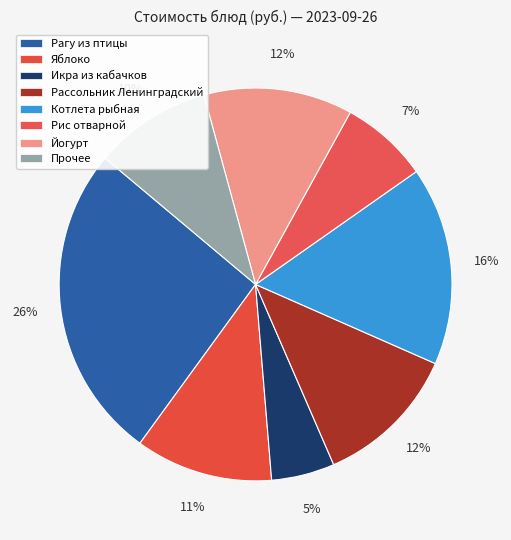

How many slices are in this pie chart?

8